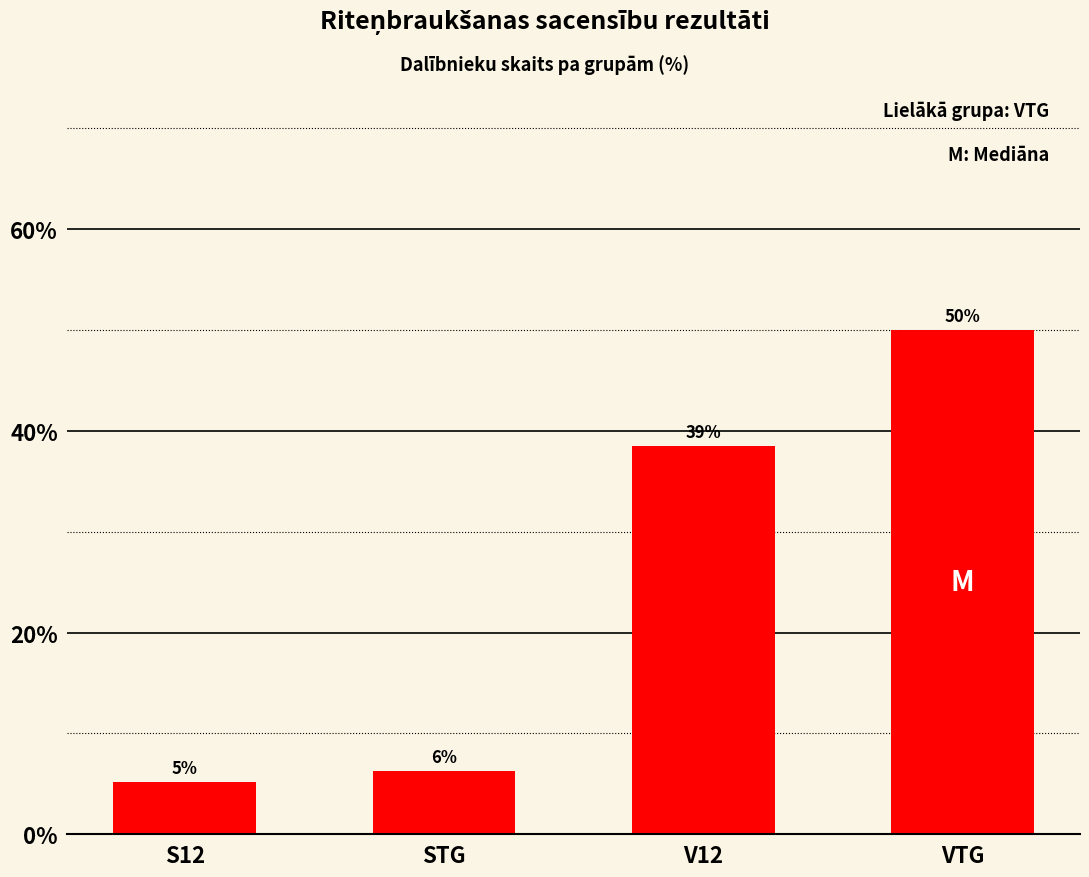

List the labels in order of value, smallest first.

S12, STG, V12, VTG